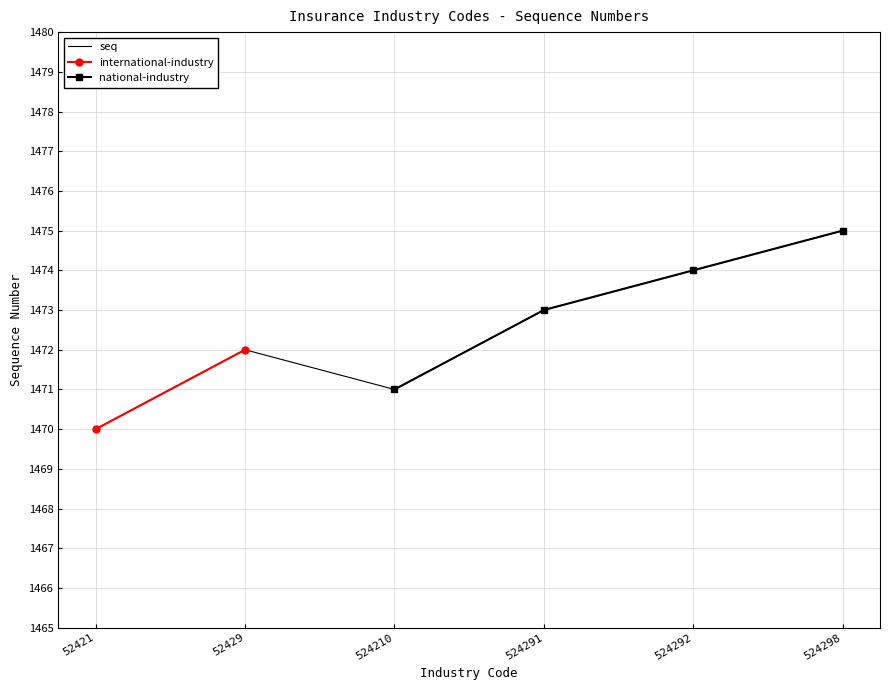

Which category has the highest value across all series?

524298